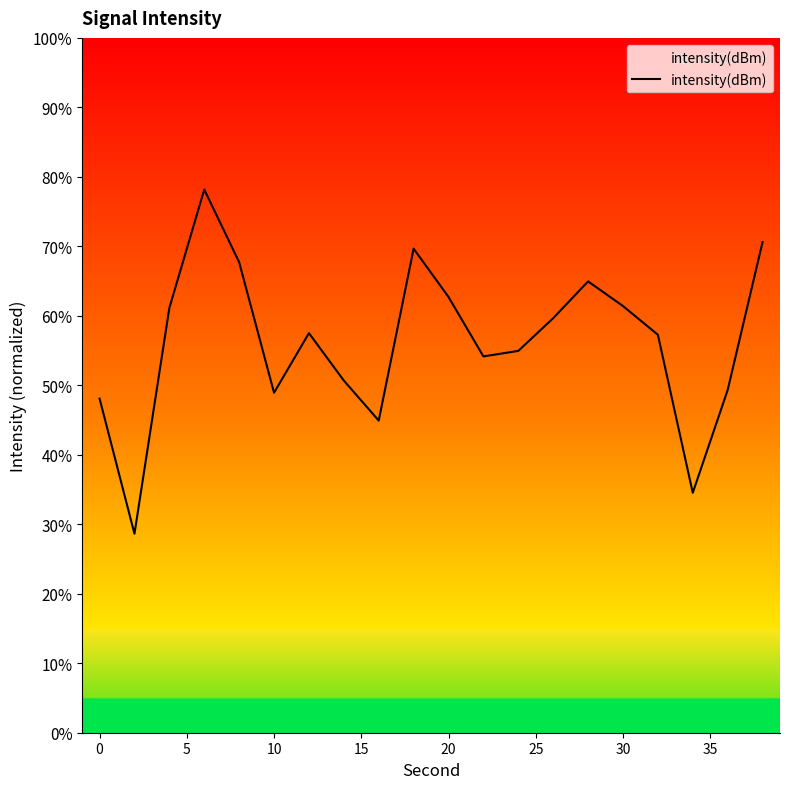

What is the difference between the maximum and minimum values?

49.5